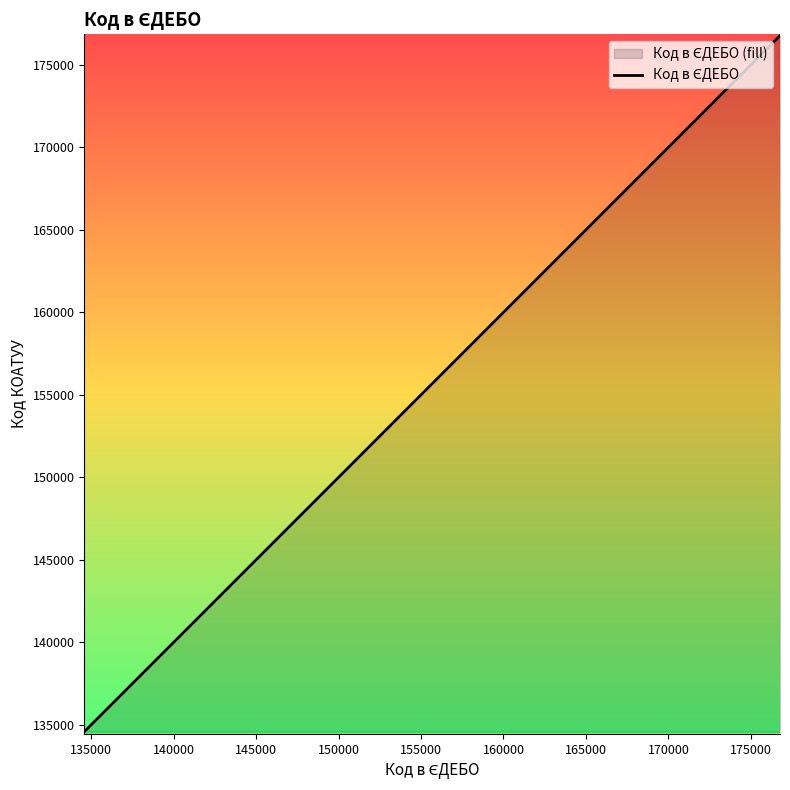

What is the difference between the maximum and minimum values?

42189